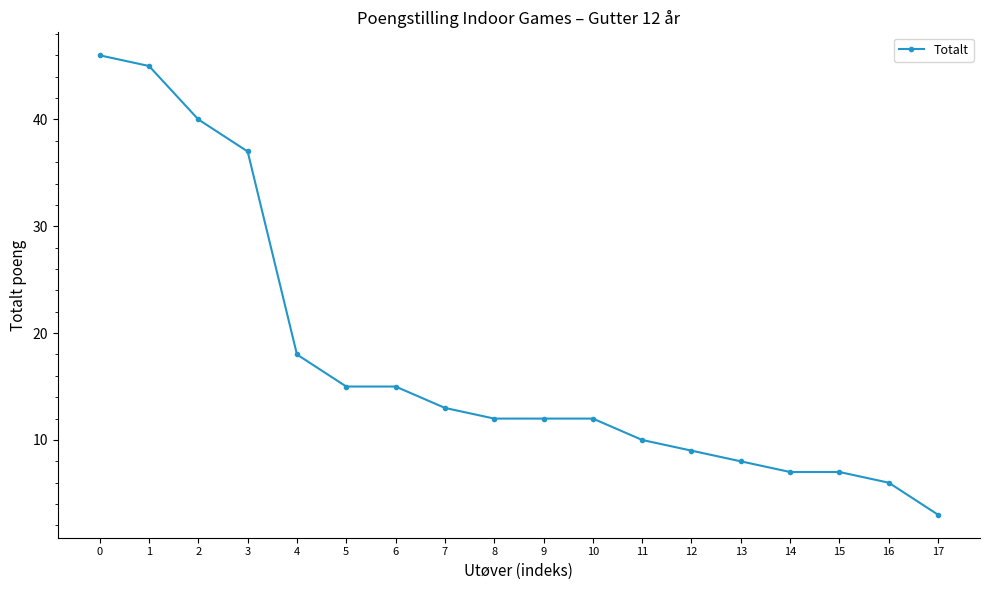

What is the maximum value shown in the chart?

46